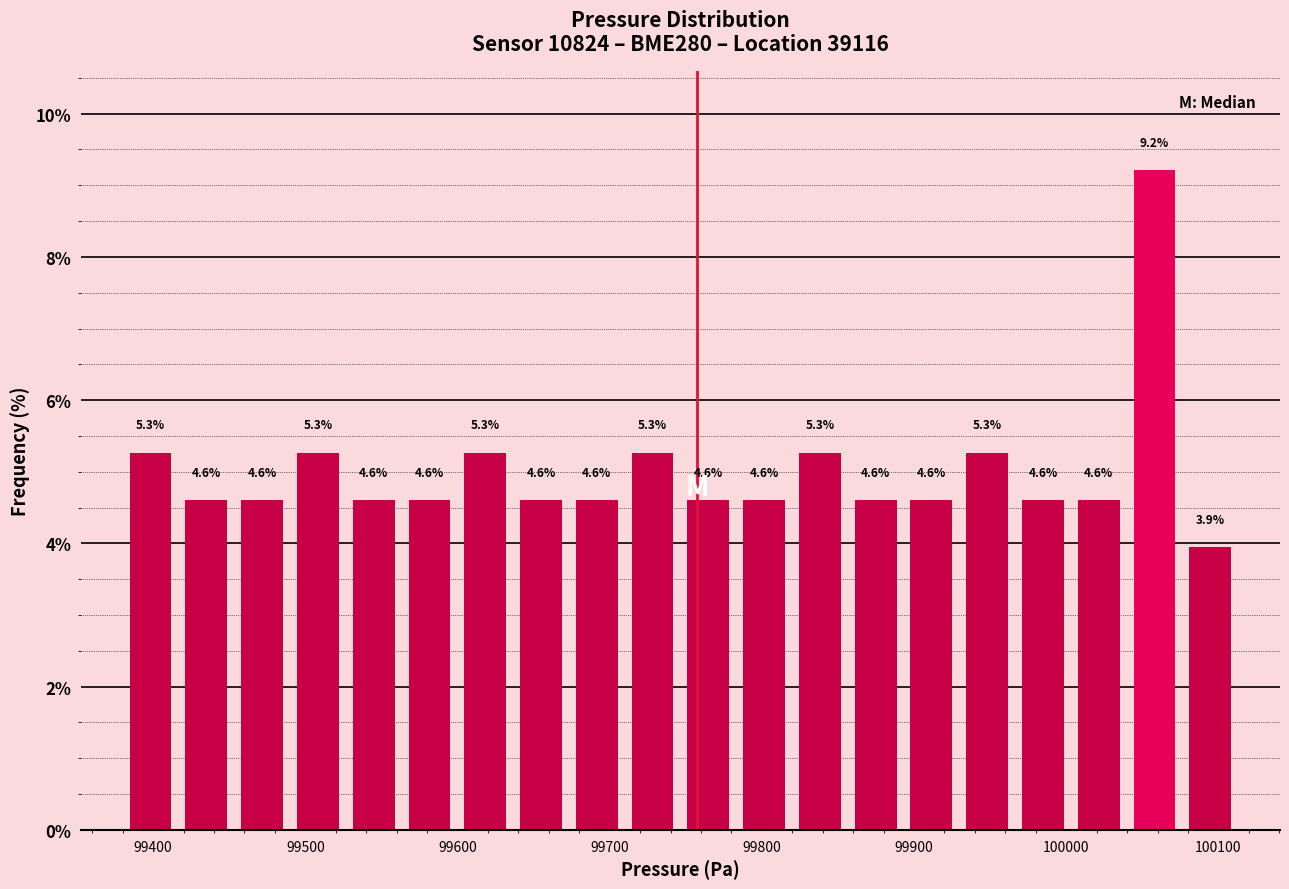

Around what value on the x-axis is the tallest bar? Give the approximate position of its centre, as read against the axis.

100060